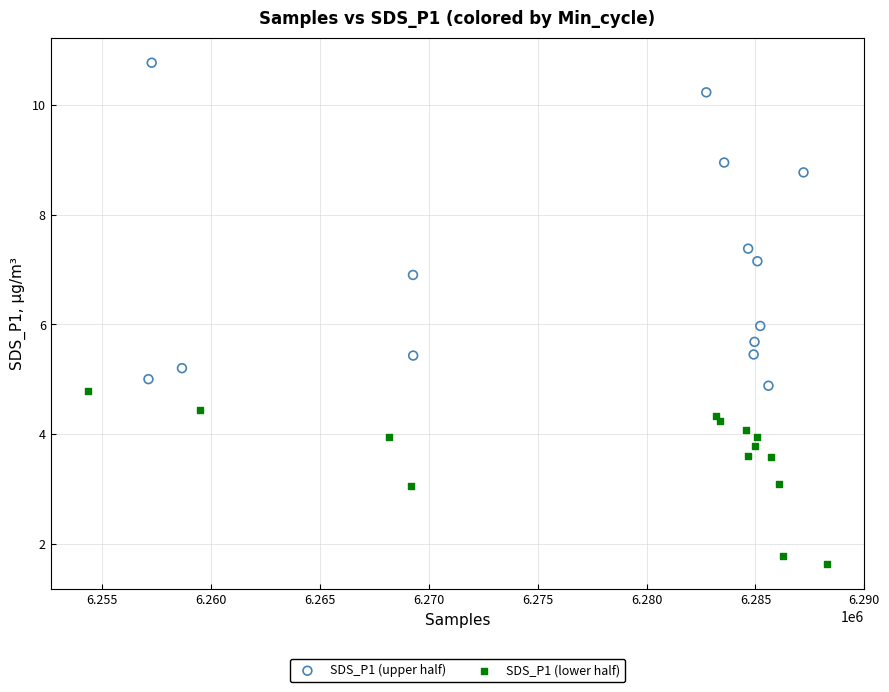

Which series has the largest Y range (max minus min)?

SDS_P1 (upper half)